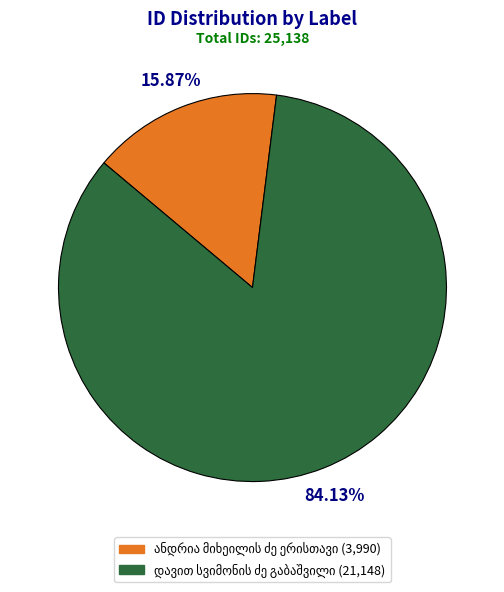

Does any single category account for the majority?

Yes